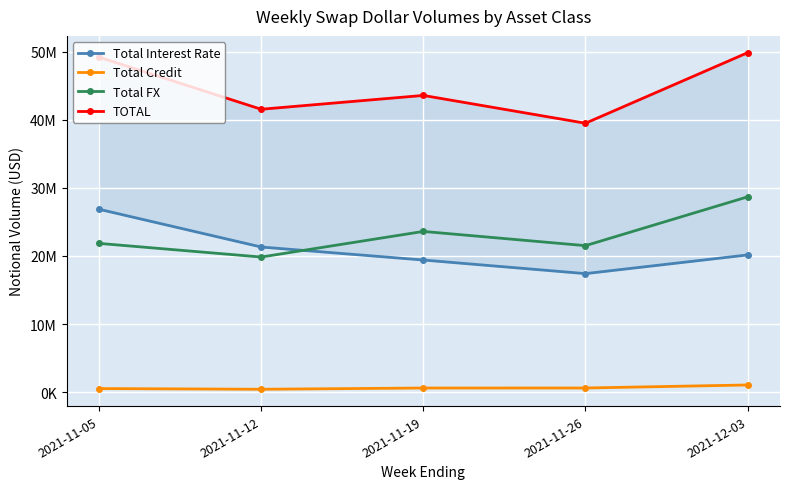

Reading right to left, transcribe all the data shown in this chart.

Total Interest Rate: 2021-12-03=20154142	2021-11-26=17406206	2021-11-19=19405834	2021-11-12=21319203	2021-11-05=26868369
Total Credit: 2021-12-03=1036293	2021-11-26=591686	2021-11-19=588638	2021-11-12=406224	2021-11-05=506792
Total FX: 2021-12-03=28692817	2021-11-26=21517888	2021-11-19=23609649	2021-11-12=19845083	2021-11-05=21851498
TOTAL: 2021-12-03=49883252	2021-11-26=39515780	2021-11-19=43604122	2021-11-12=41570510	2021-11-05=49226659